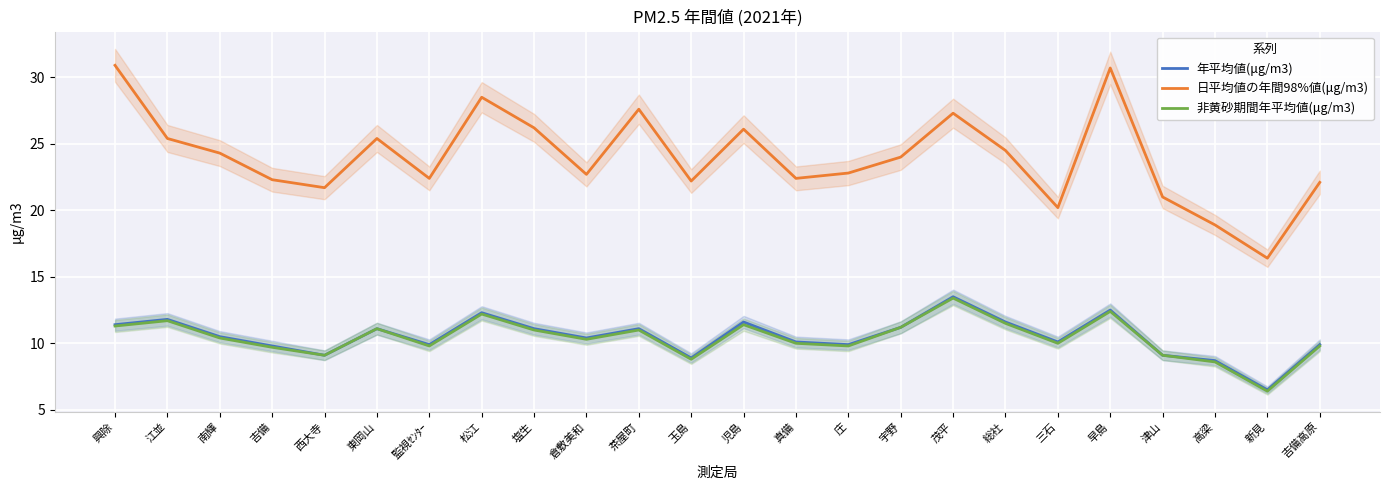

What is the label of the 8th point from the right?

茂平